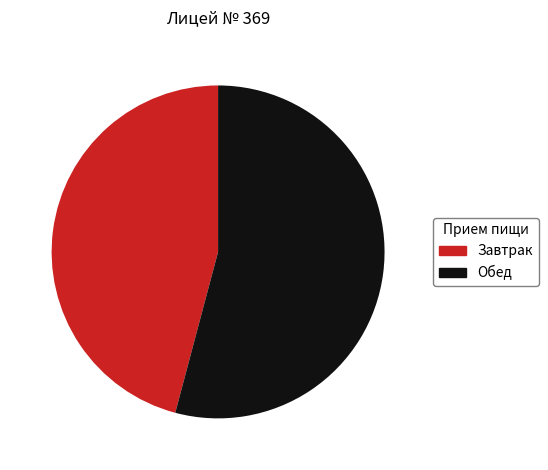

What is the ratio of the value at Обед to the value at Завтрак?

1.2